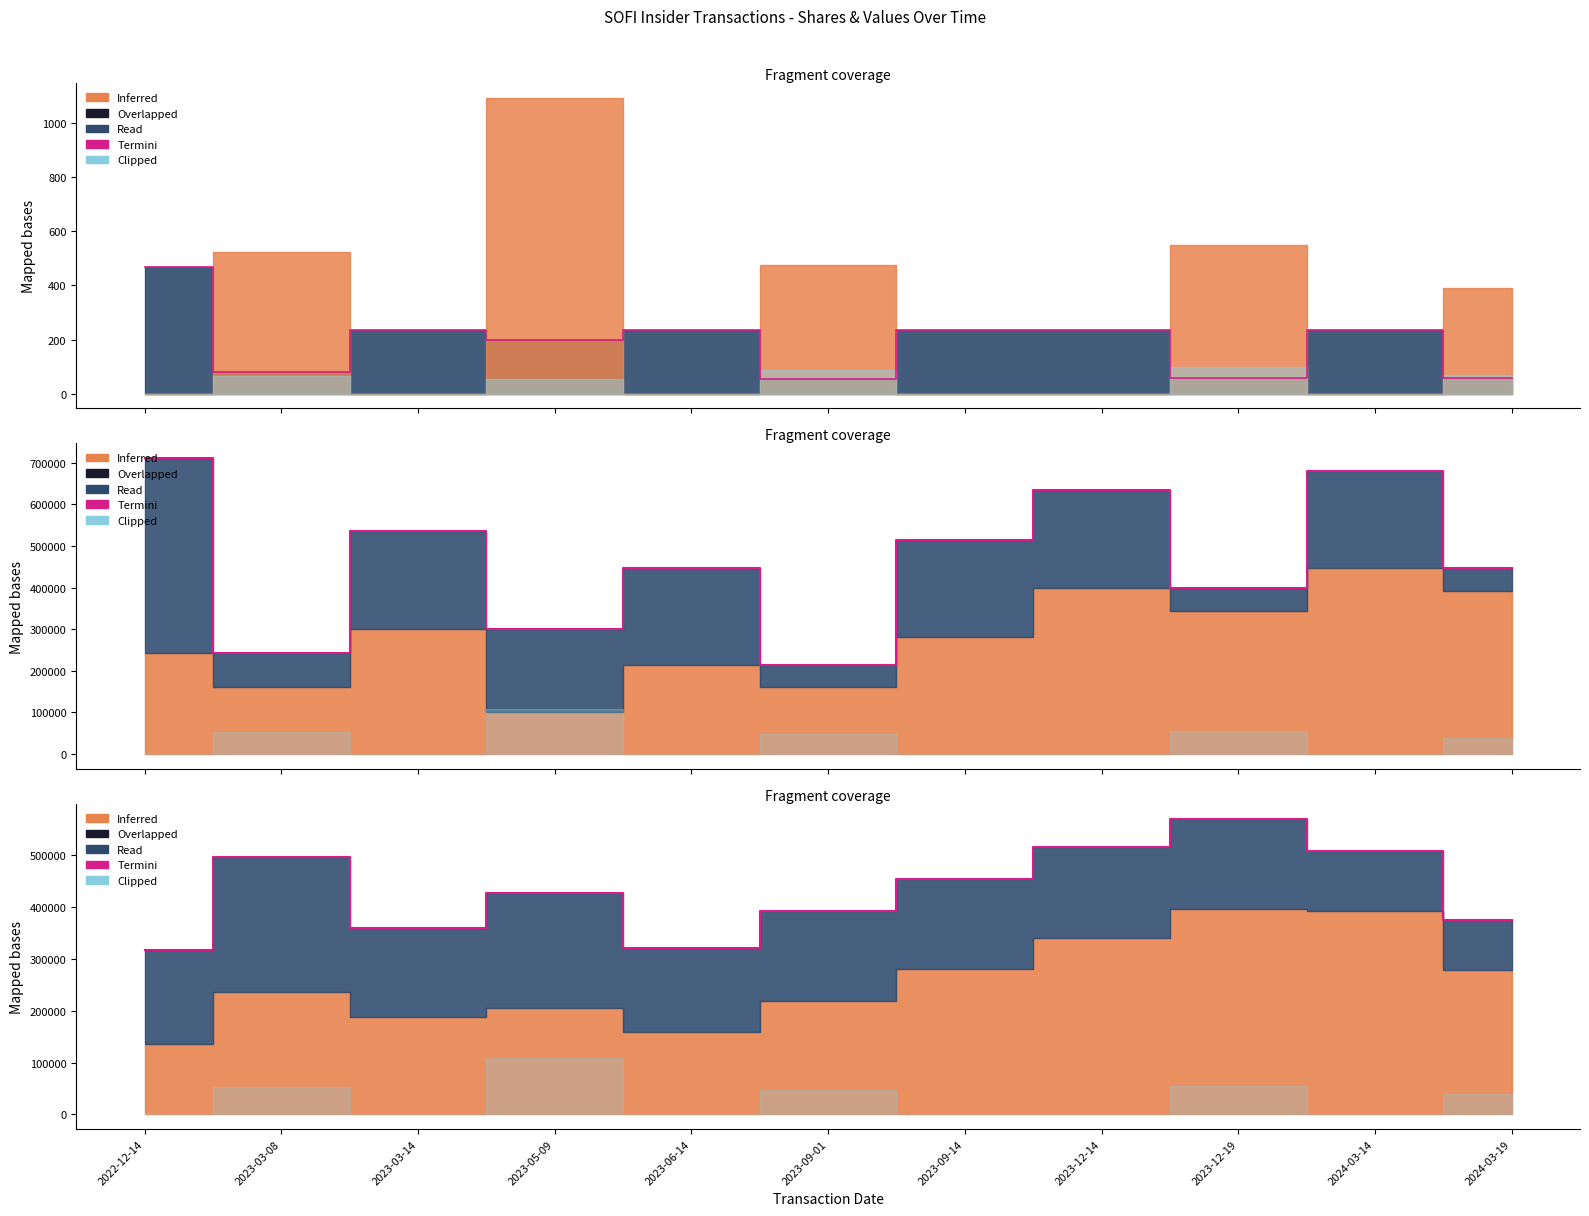

List the labels in order of value, smallest first.

2022-12-14, 2023-06-14, 2023-03-14, 2024-03-19, 2023-09-01, 2023-05-09, 2023-09-14, 2023-03-08, 2024-03-14, 2023-12-14, 2023-12-19